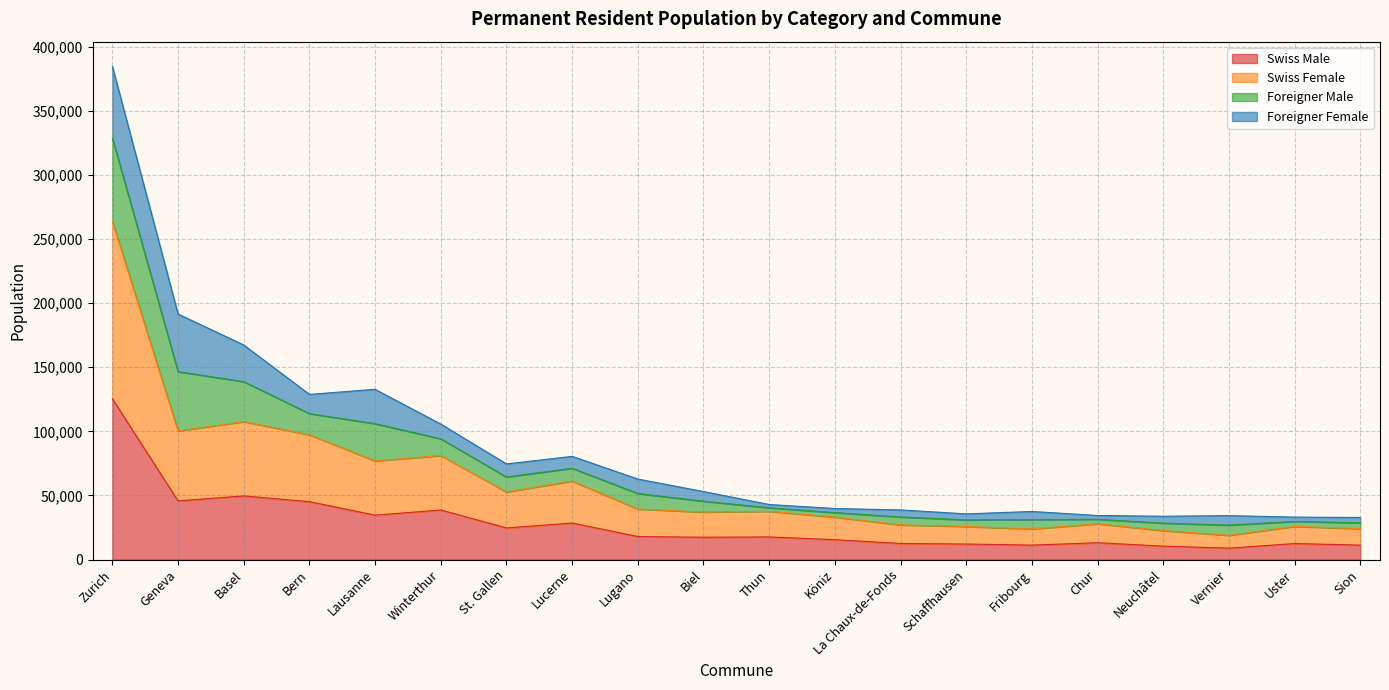

What is the difference between the second highest and minimum values in the Swiss Male series?

40738